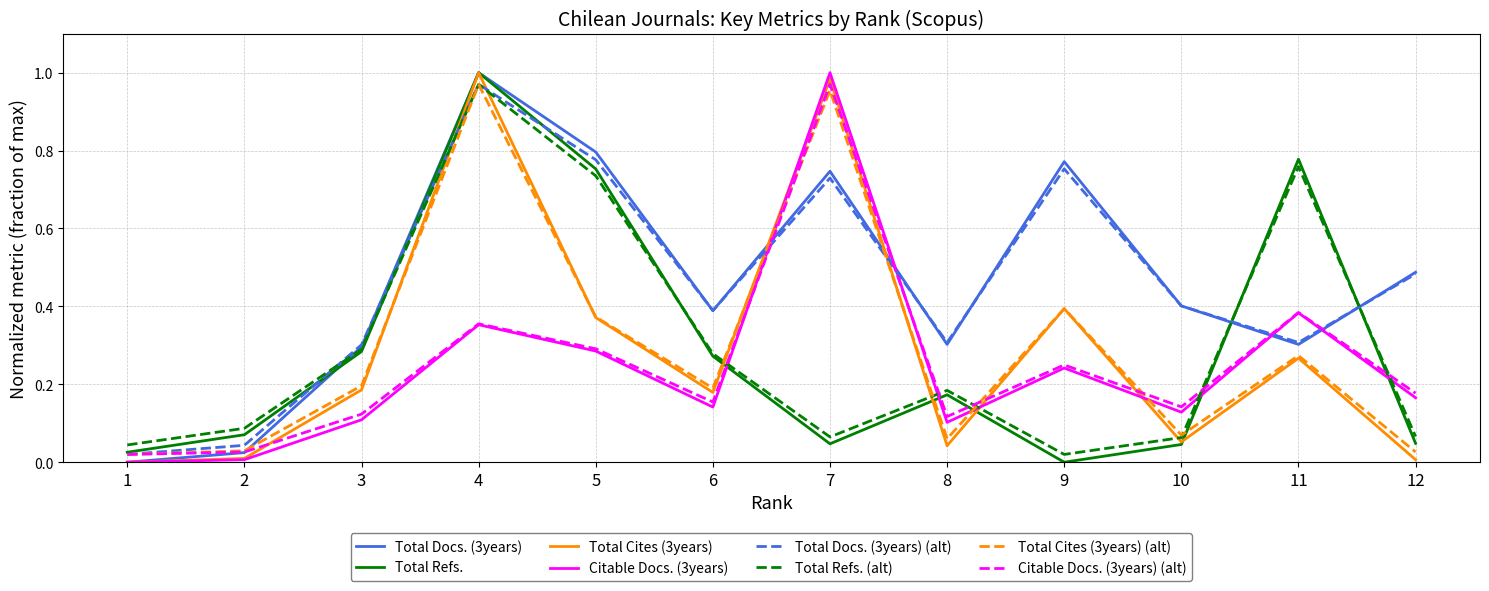

Is the value of Total Cites (3years) at 7 greater than the value of Total Refs. at 6?

Yes